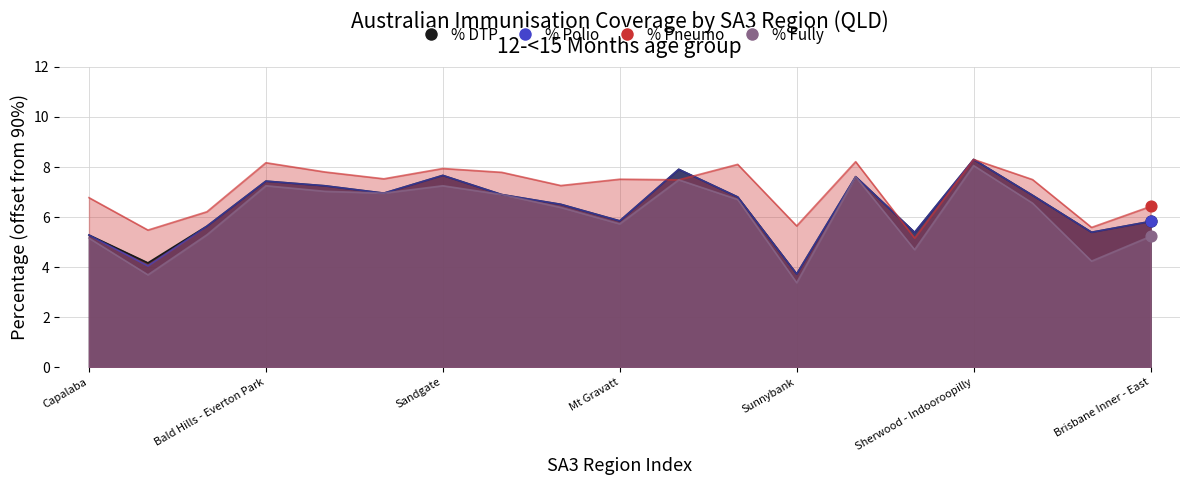

Which series contains the highest Y value?

% DTP